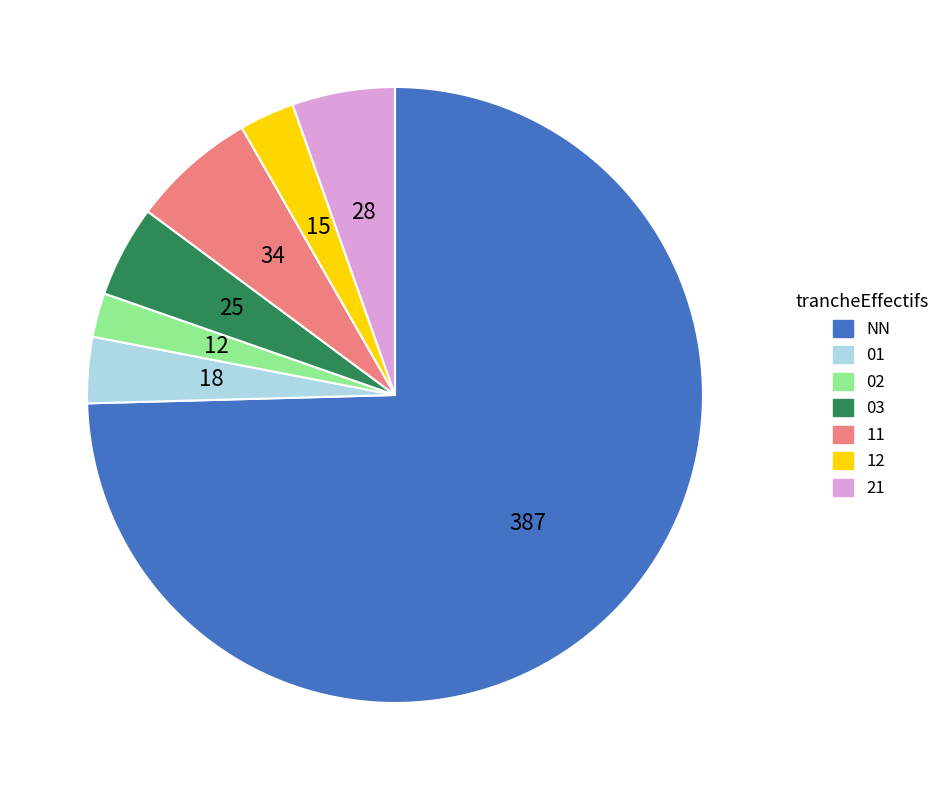

Which slice is the largest?

NN